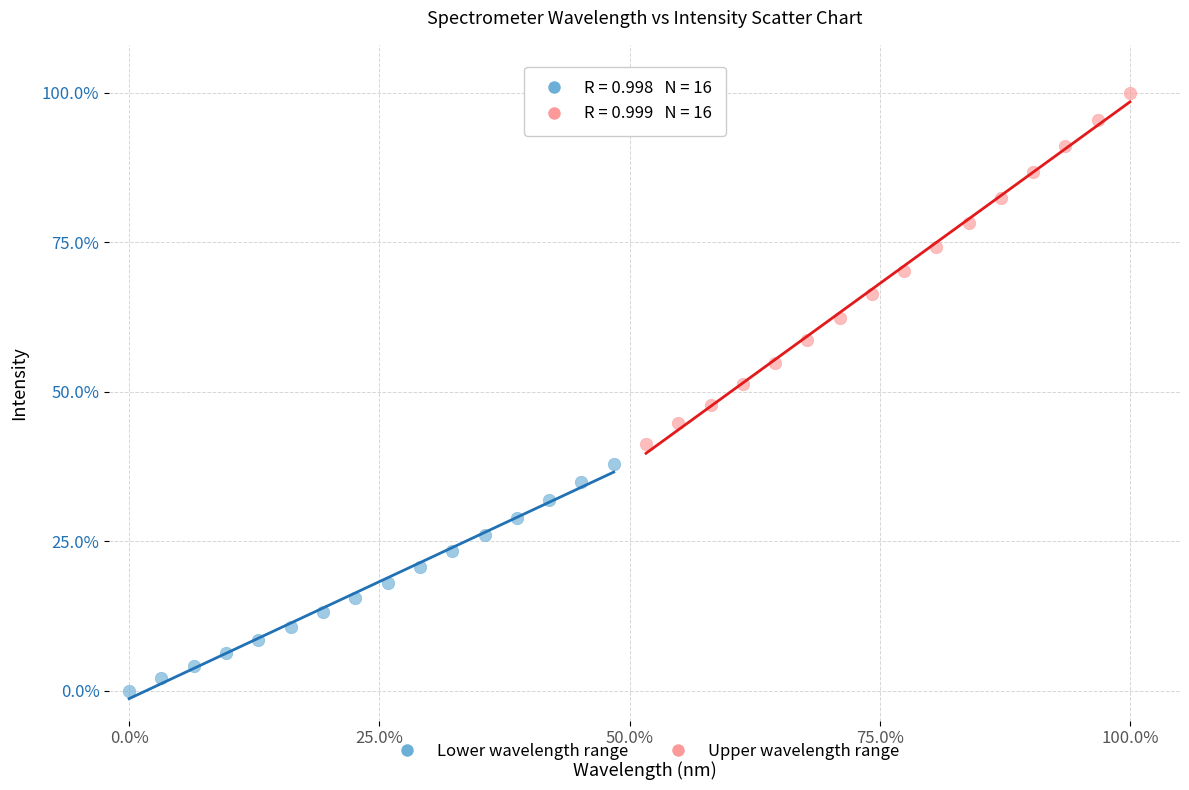

Which series has the widest spread of Y values?

Upper wavelength range